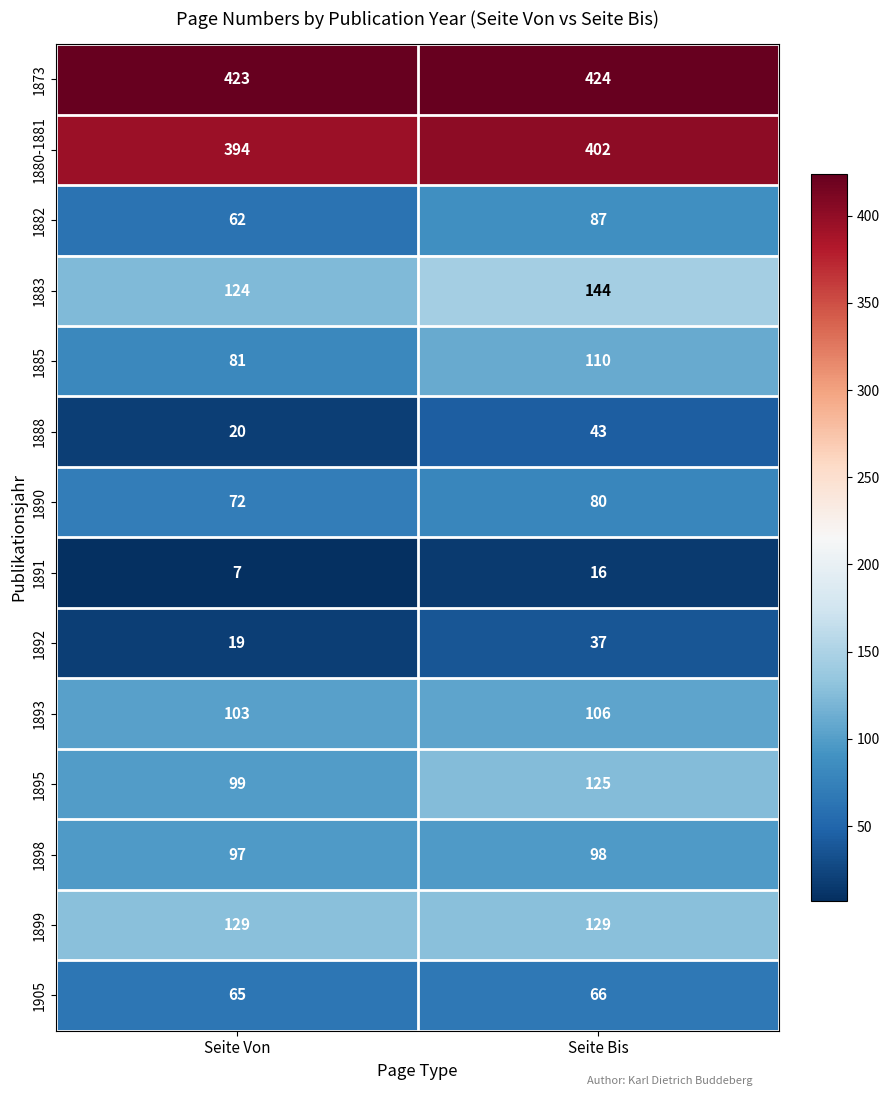

Reading left to right, what are all the values shown in this chart?

1873: 423	424
1880-1881: 394	402
1882: 62	87
1883: 124	144
1885: 81	110
1888: 20	43
1890: 72	80
1891: 7	16
1892: 19	37
1893: 103	106
1895: 99	125
1898: 97	98
1899: 129	129
1905: 65	66